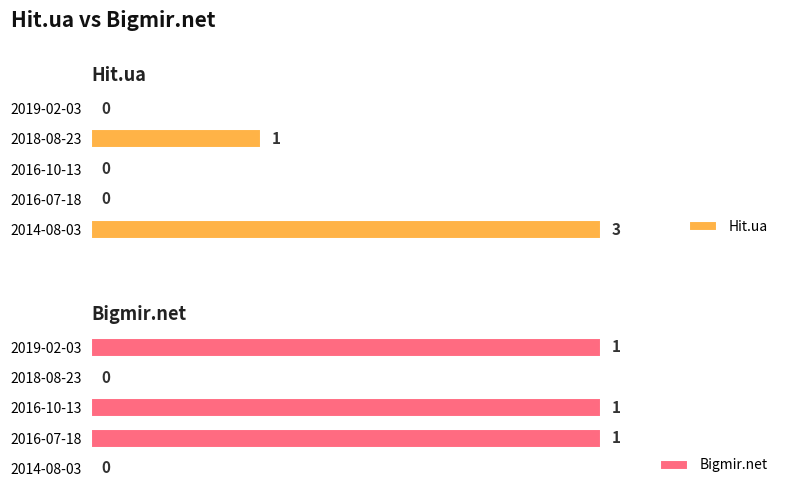

At 2018-08-23, list the series in order from smallest to largest.

Bigmir.net, Hit.ua